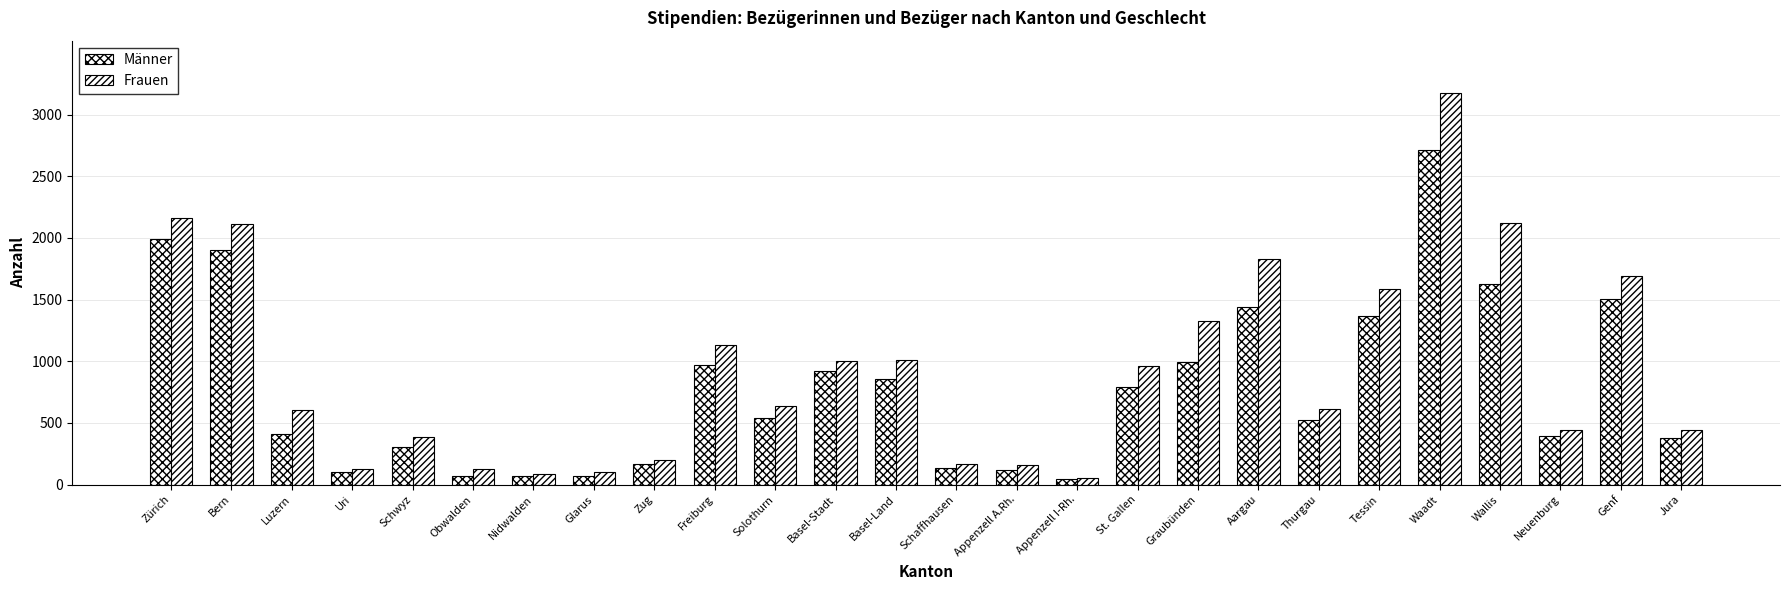

How many bars are there in each group?

2